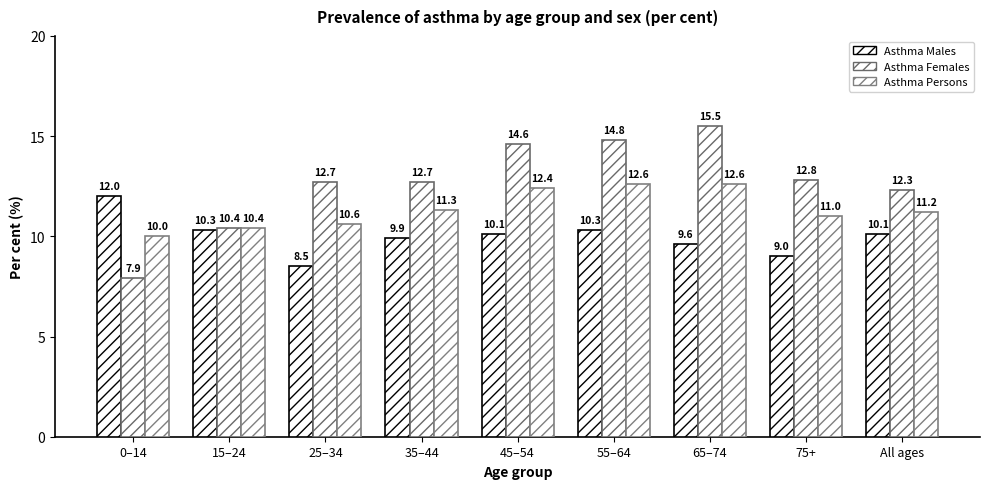

How many bars are there in each group?

3